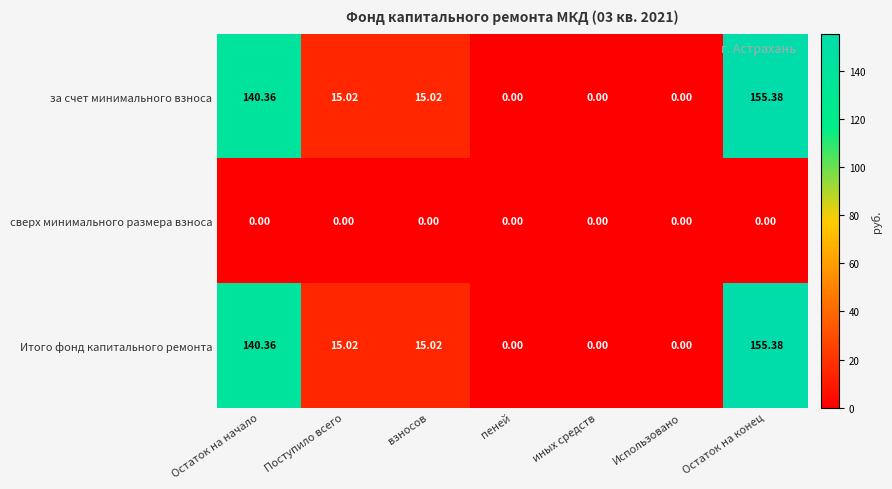

At which label does за счет минимального взноса reach its peak?

Остаток на конец